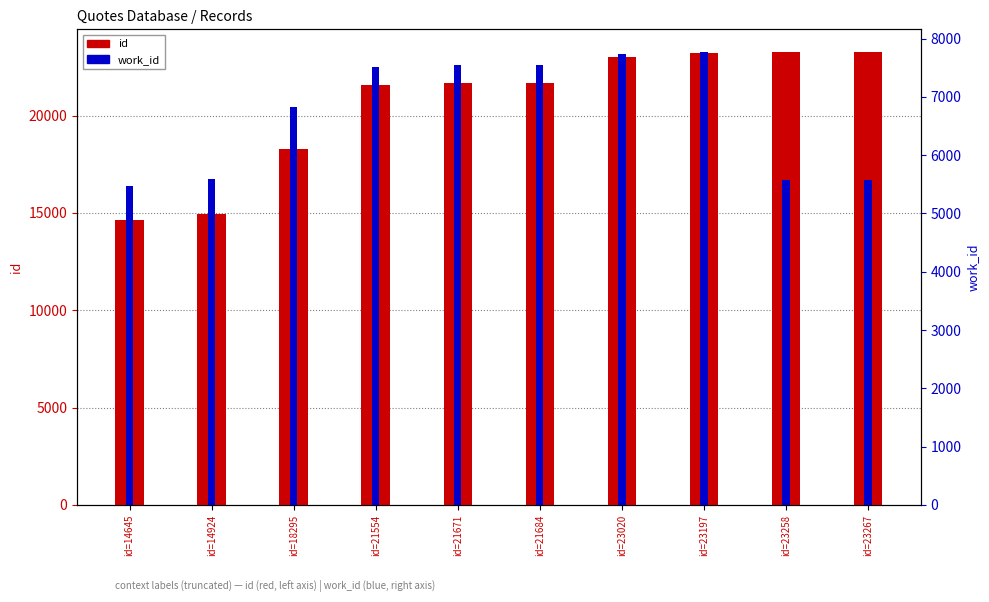

Is the value of id at id=23197 greater than the value of work_id at id=23258?

Yes